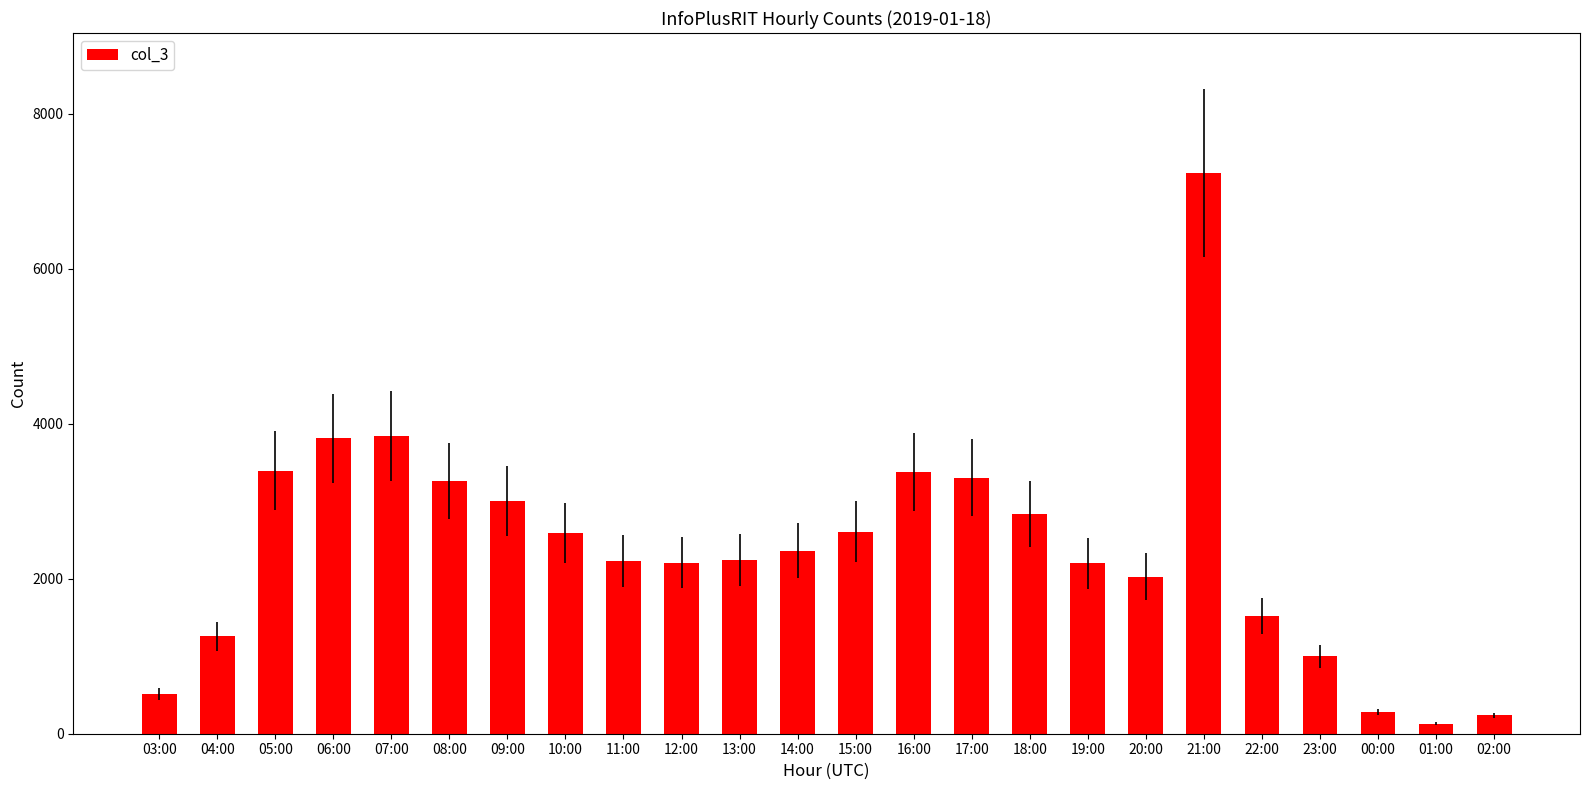

Is it true that the value at 06:00 is 3813?

True